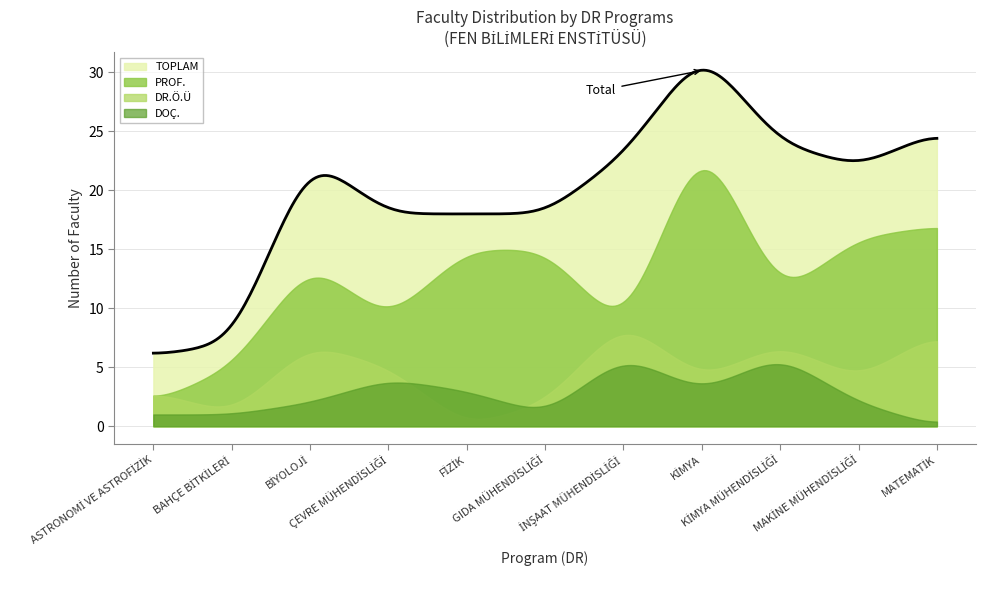

At which label is DOÇ. closest to 3?

FİZİK